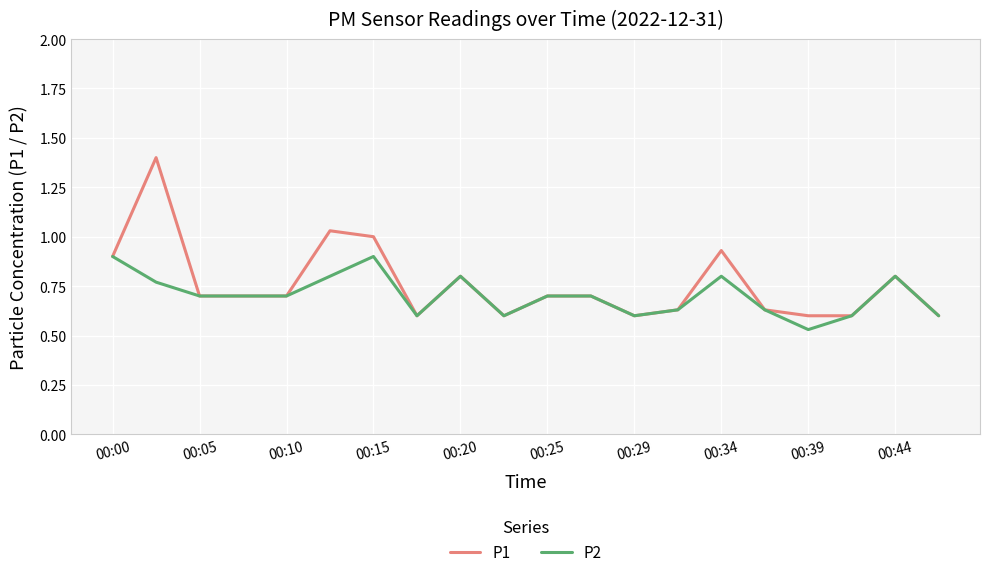

What is the maximum value for P1?

1.4